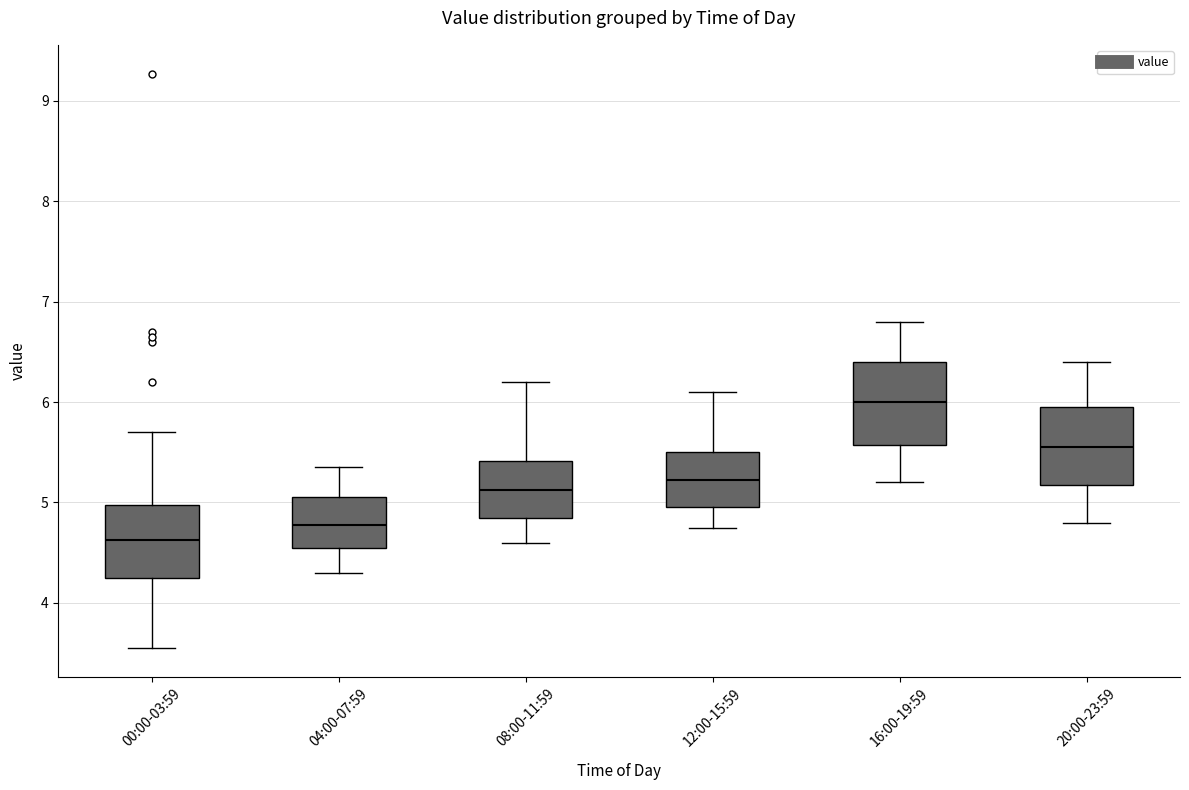

Reading left to right, read every box against the y-axis: the position of its median line, the range the box covers, and the ends of its whiskers. The values are not printed on the chart, so give them approximately, as read against the axis.

00:00-03:59: median 4.6, box 4.3 to 5.0, whiskers 3.6 to 5.7
04:00-07:59: median 4.8, box 4.6 to 5.1, whiskers 4.3 to 5.4
08:00-11:59: median 5.1, box 4.9 to 5.4, whiskers 4.6 to 6.2
12:00-15:59: median 5.2, box 5.0 to 5.5, whiskers 4.8 to 6.1
16:00-19:59: median 6.0, box 5.6 to 6.4, whiskers 5.2 to 6.8
20:00-23:59: median 5.6, box 5.2 to 6.0, whiskers 4.8 to 6.4